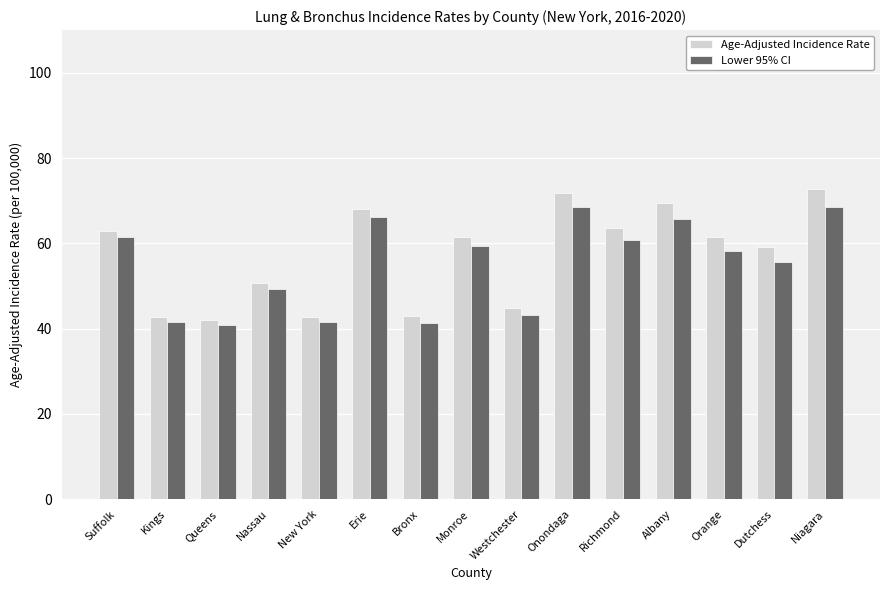

Between Suffolk and Kings, which series saw the biggest shift?

Age-Adjusted Incidence Rate